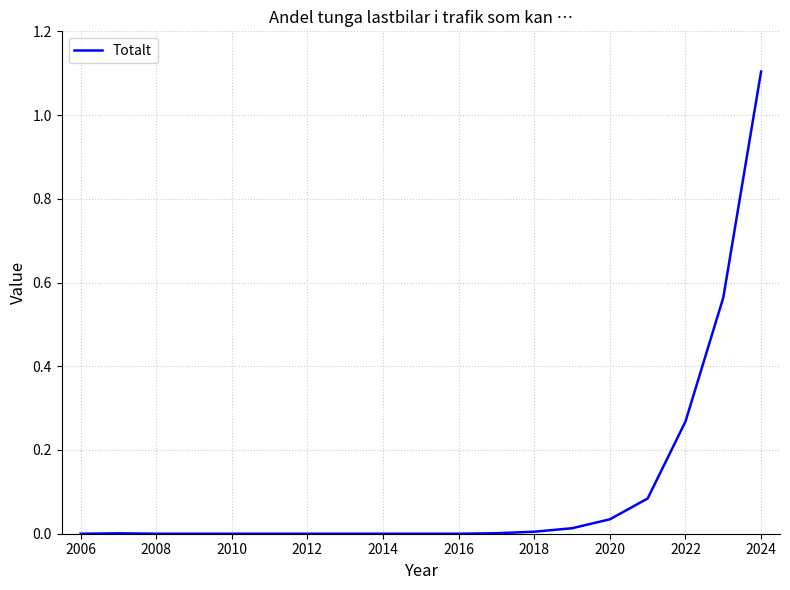

What is the sum of all values?

2.1